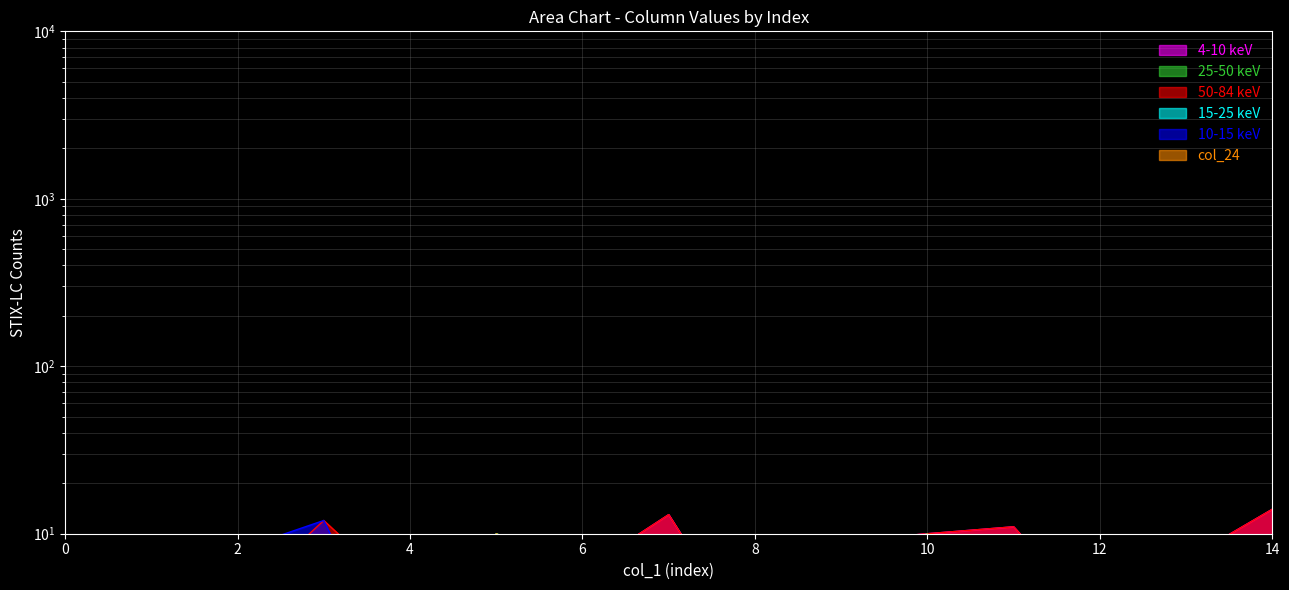

How many intersections are there between col_24 and col_18?

3